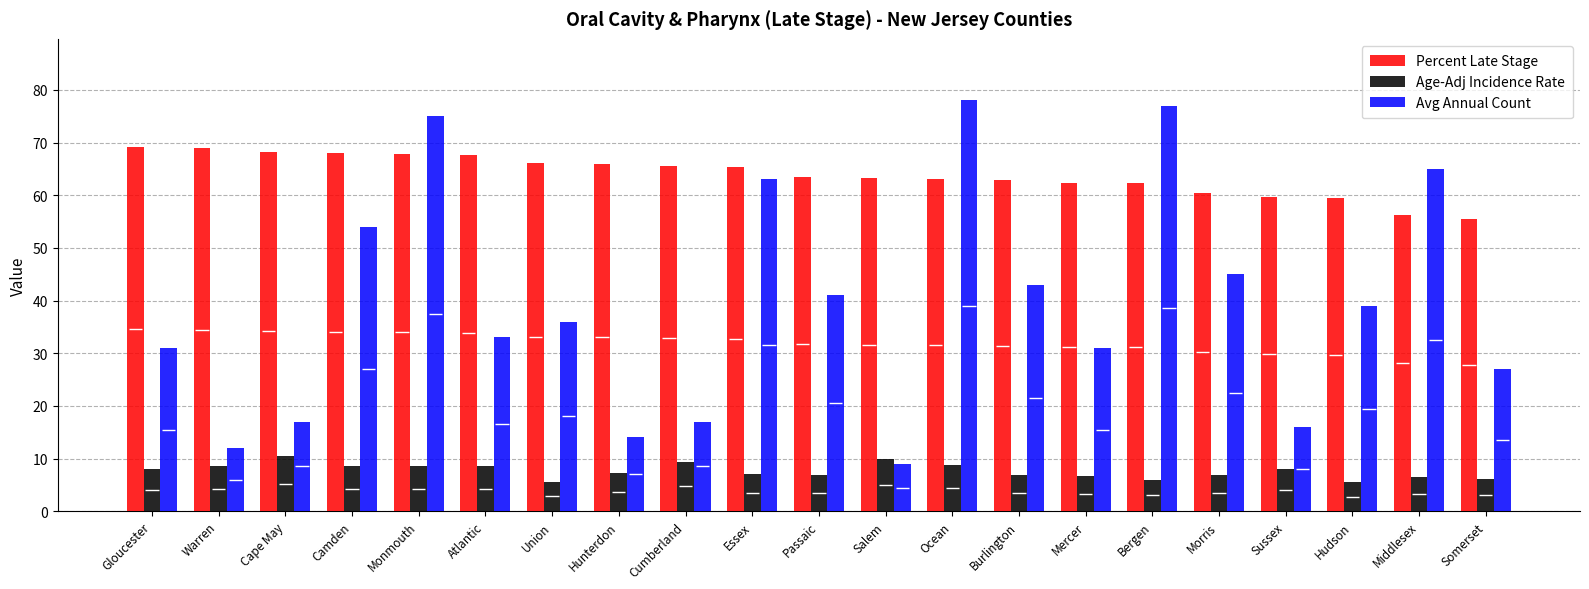

The value of Avg Annual Count at Hunterdon is 14.0. True or false?

True